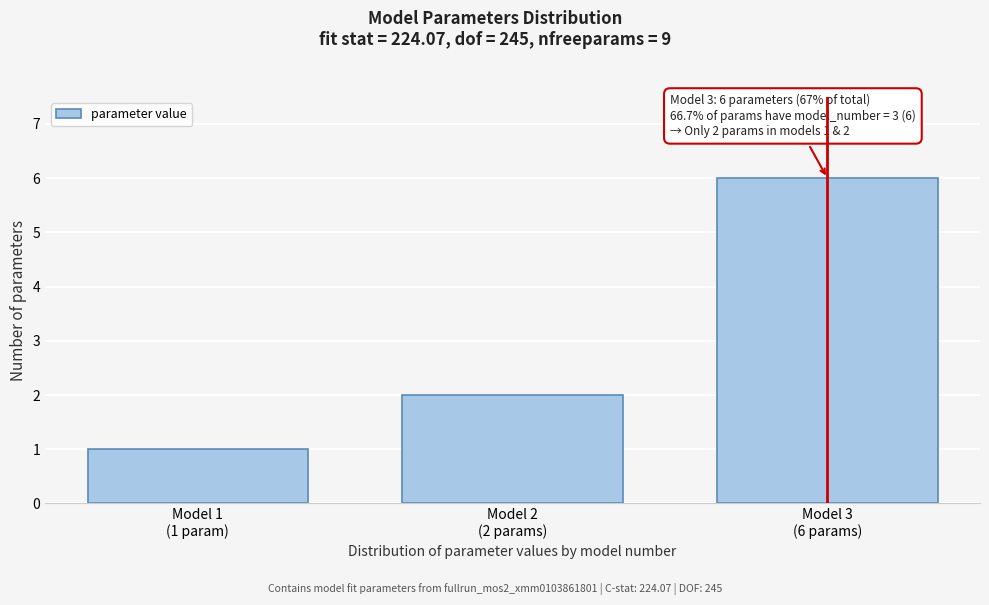

Reading left to right, what are all the values shown in this chart?

1	2	6